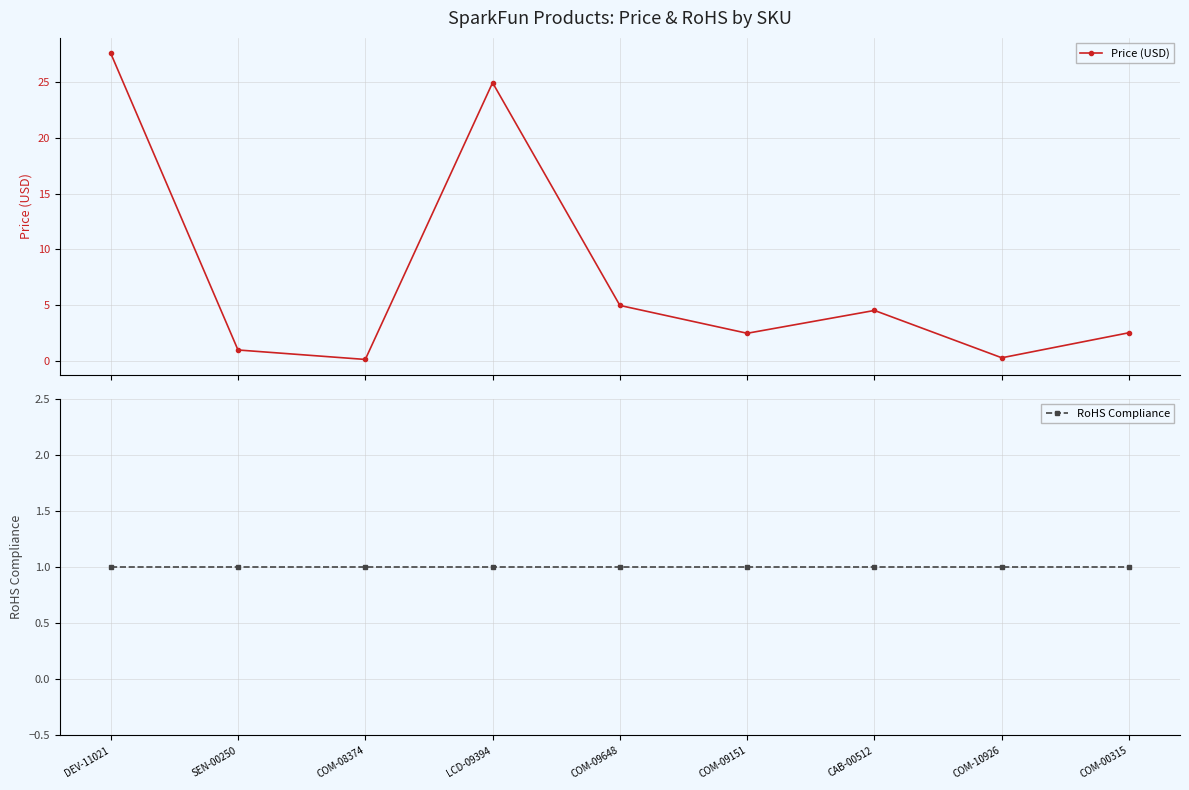

True or false: RoHS Compliance has more than 2 points higher than both neighbors.

False